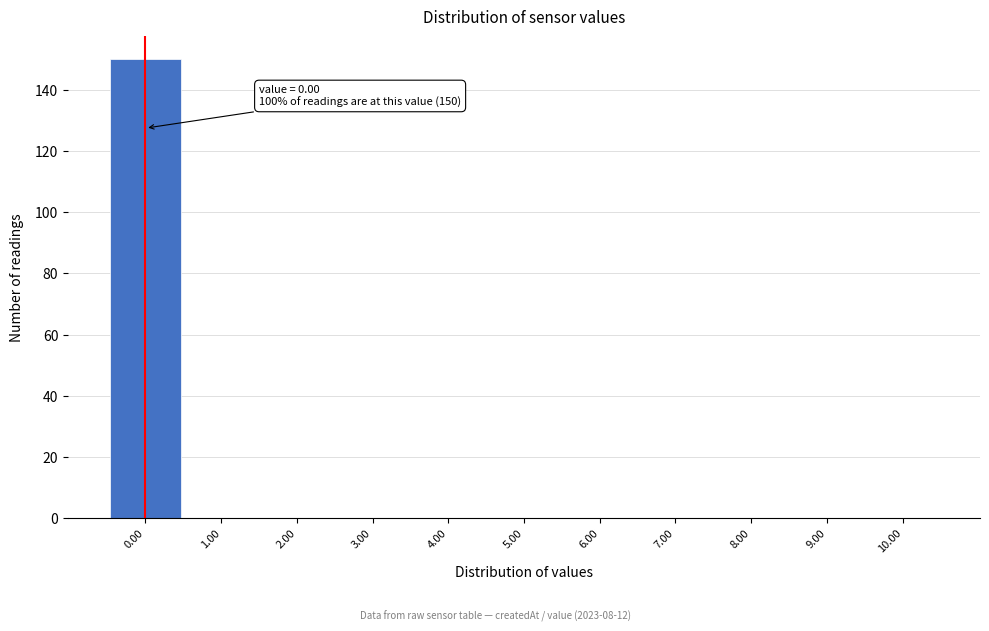

Over which range of the x-axis is the bar tallest?

-0.5 to 0.5